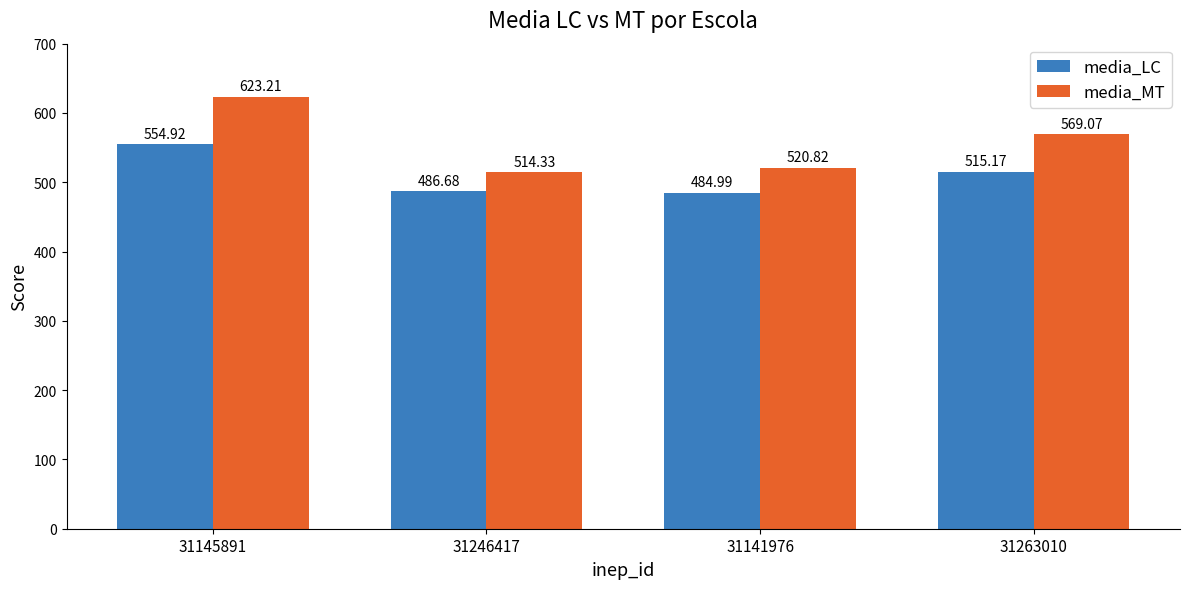

What is the highest value of the media_LC series?

554.9